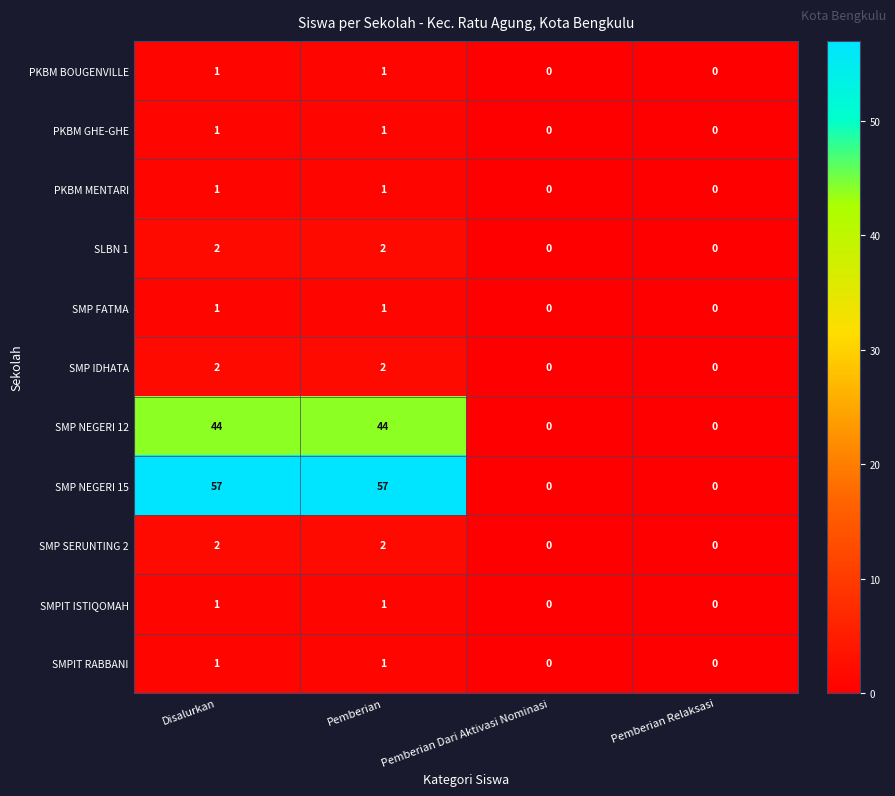

True or false: PKBM MENTARI has a value of 0 at Pemberian Dari Aktivasi Nominasi.

True